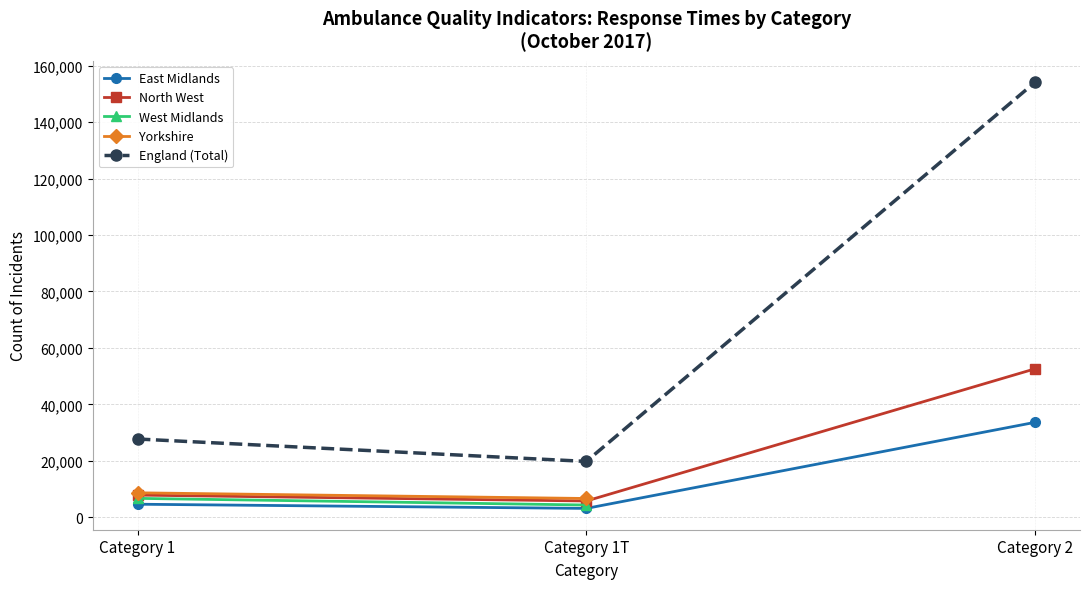

List the labels in order of England (Total) value, smallest first.

Category 1T, Category 1, Category 2